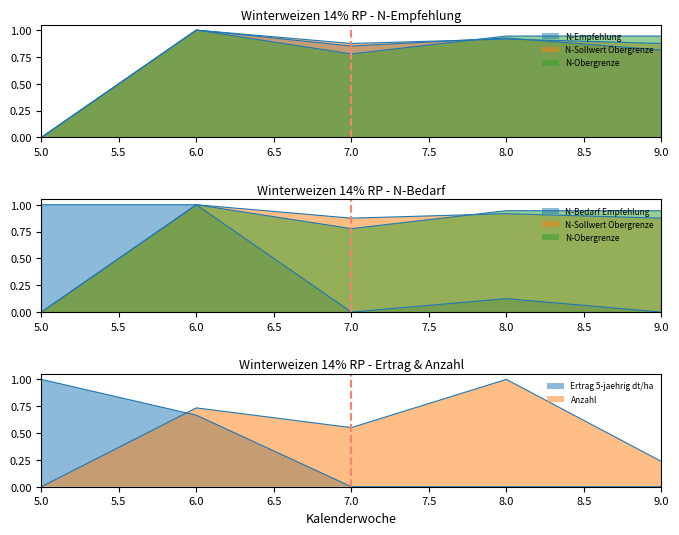

At which label does N-Empfehlung kg N/ha reach its peak?

6